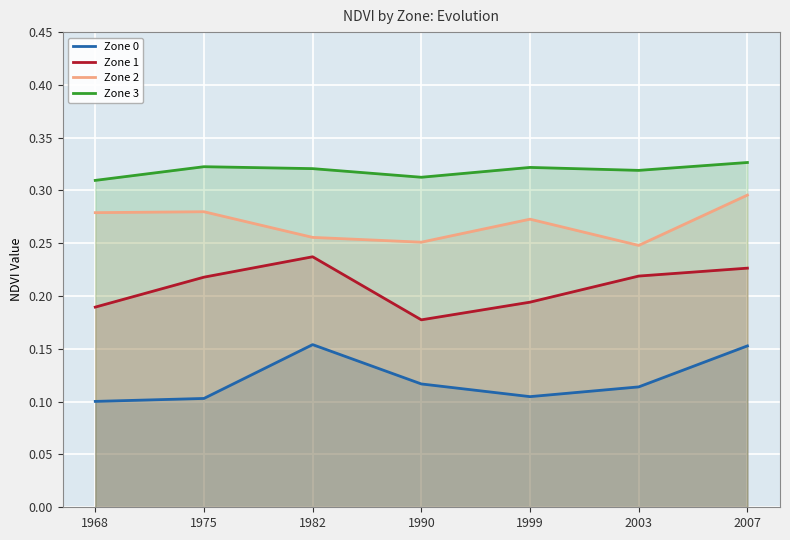

Count the Zone 0 values in the range 0 to 1.

7